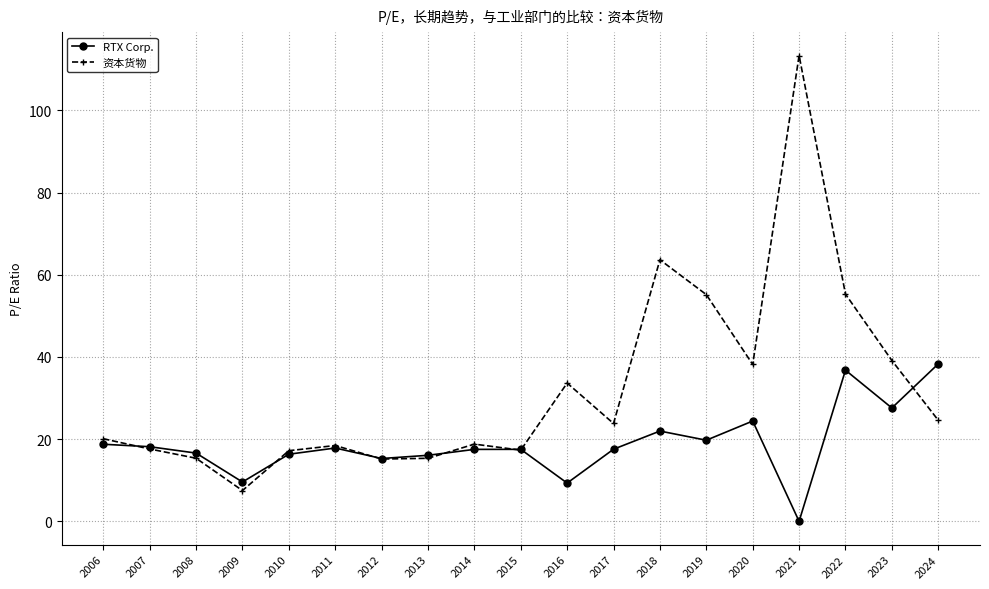

Does the chart have visible grid lines?

Yes